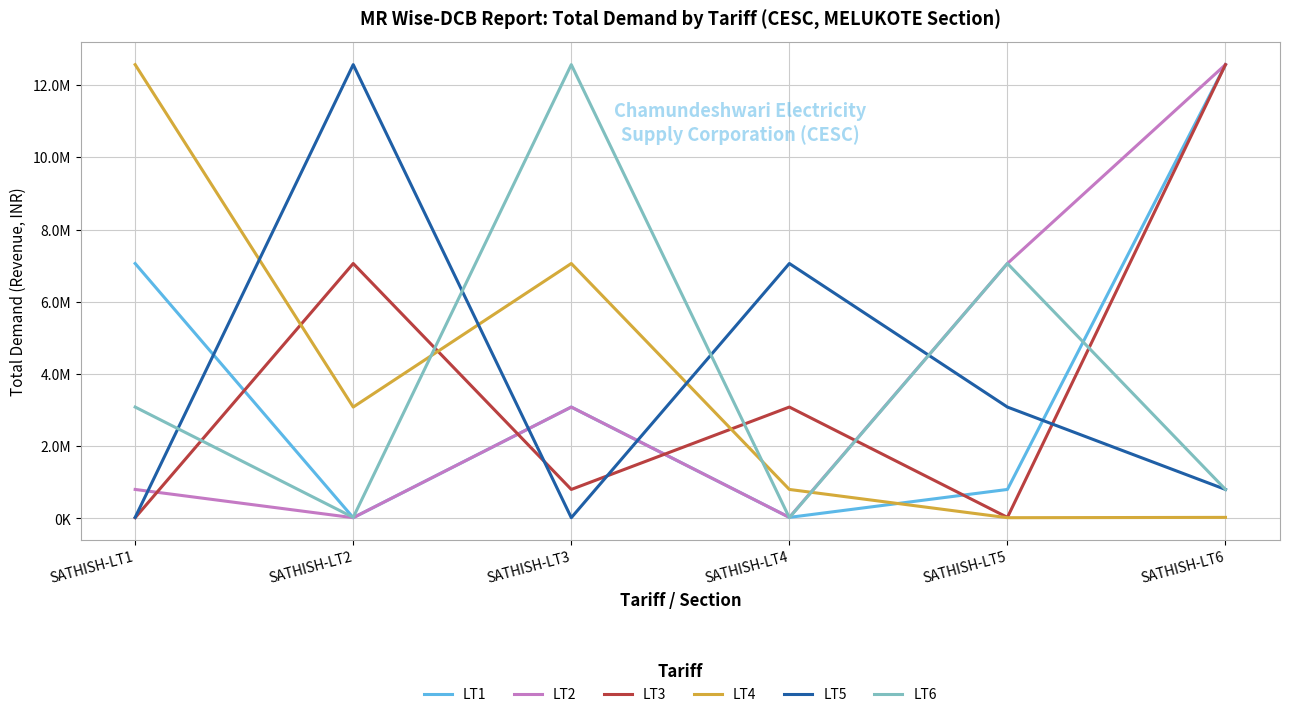

How many interior local valleys does the LT2 series have?

2